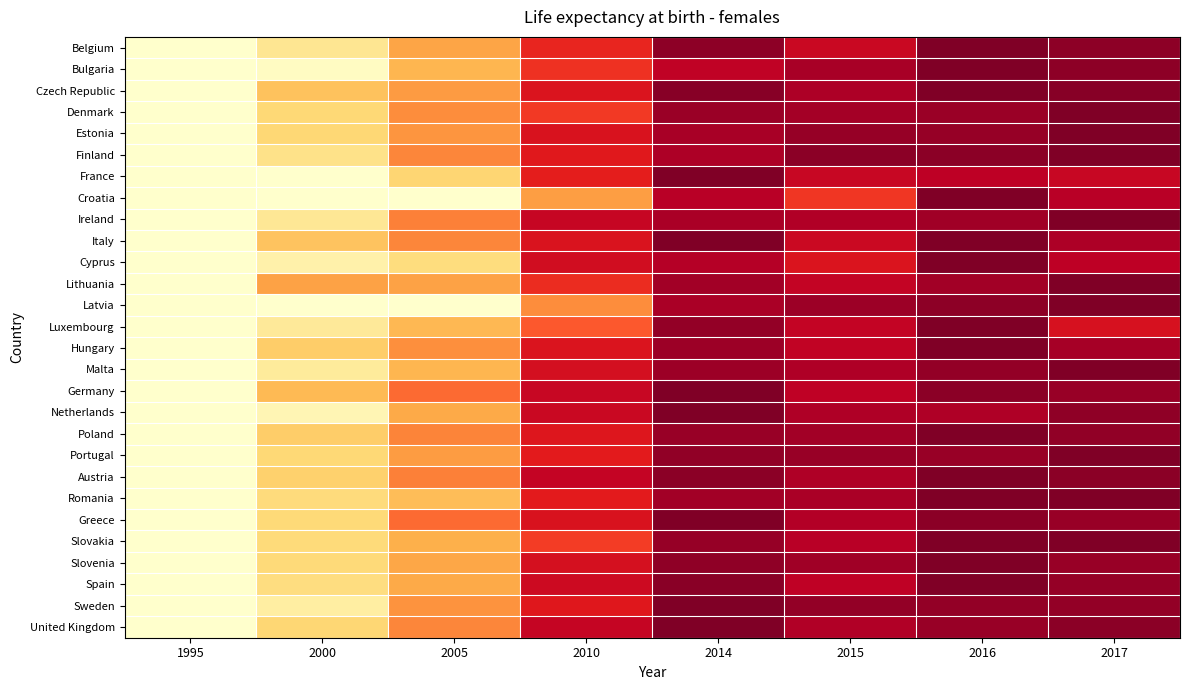

Which has a higher value, 2014 or 2017?

2014